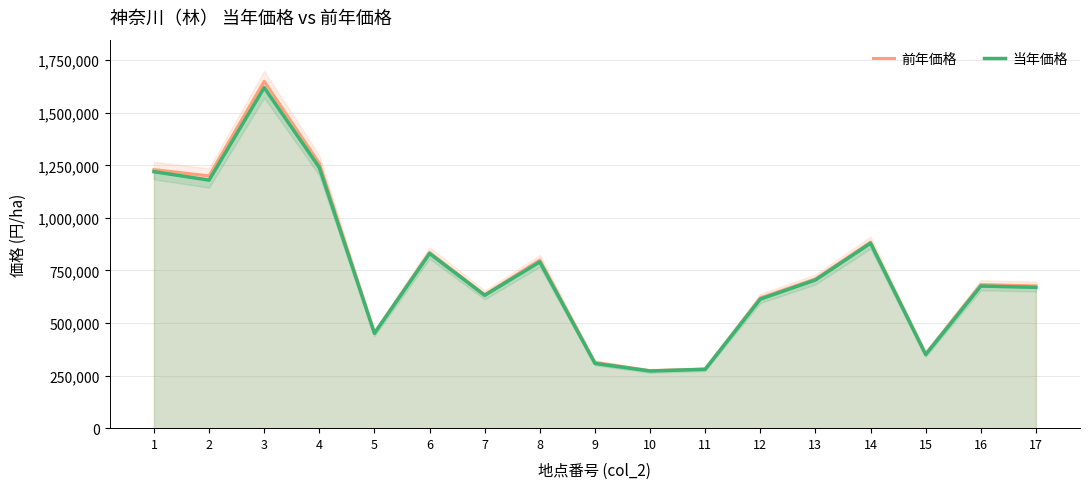

Reading right to left, transcribe all the data shown in this chart.

前年価格: 17=677000	16=683000	15=354000	14=885000	13=710000	12=620000	11=281000	10=273000	9=313000	8=800000	7=635000	6=836000	5=453000	4=1260000	3=1650000	2=1200000	1=1230000
当年価格: 17=670000	16=676000	15=350000	14=880000	13=705000	12=614000	11=280000	10=272000	9=308000	8=791000	7=632000	6=831000	5=451000	4=1240000	3=1620000	2=1180000	1=1220000